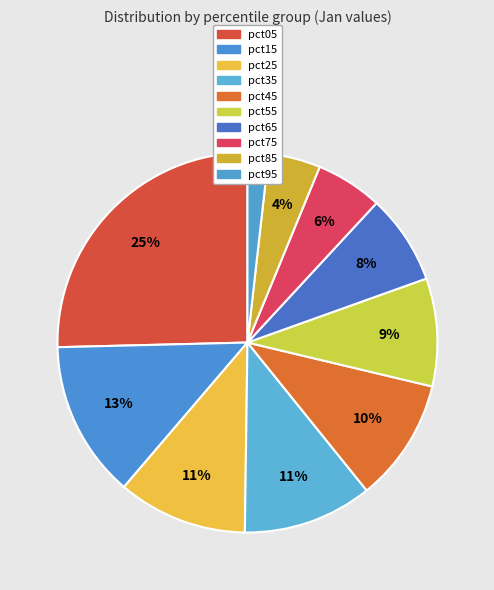

Between pct75 and pct65, which is larger?

pct65